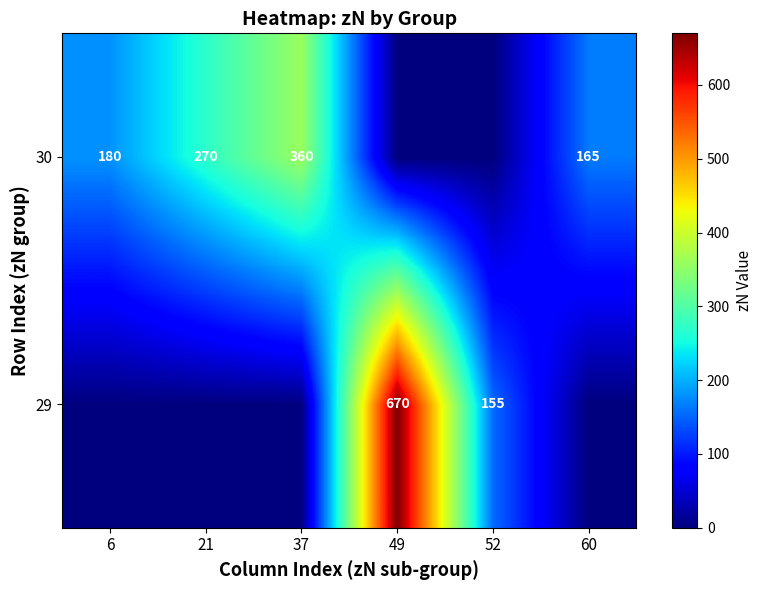

True or false: 29 has a value of 155 at 52.

True